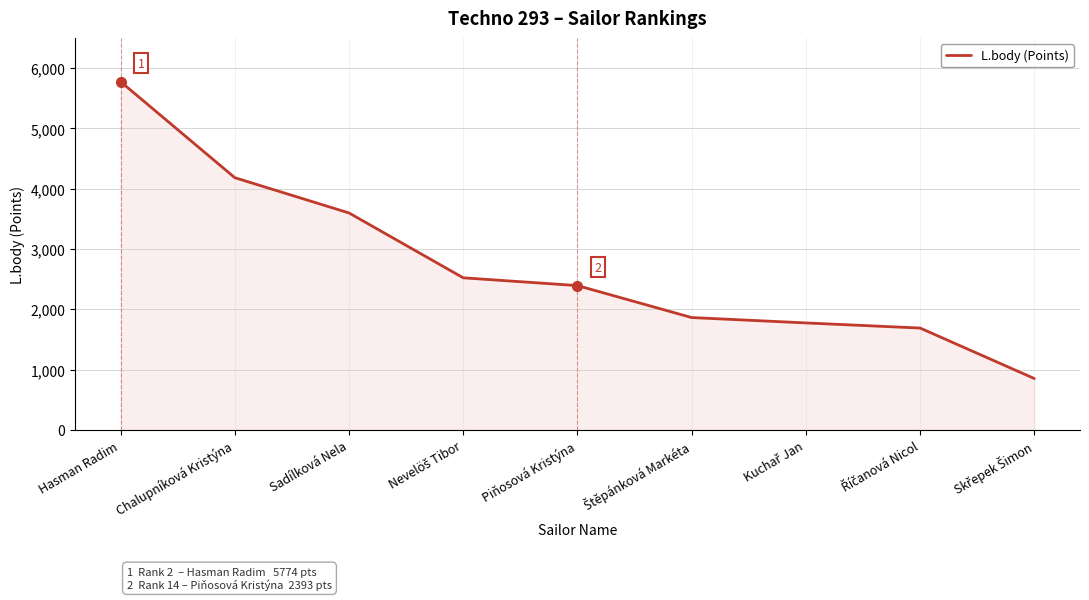

Reading left to right, list all the values displayed in this chart.

5774	4182	3597	2522	2393	1863	1774	1689	852